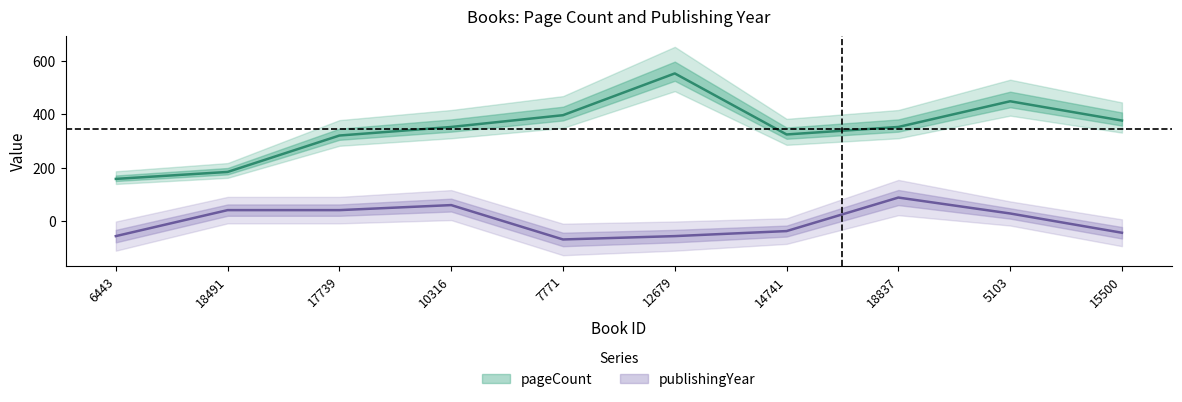

True or false: pageCount and publishingYear intersect in this chart.

False